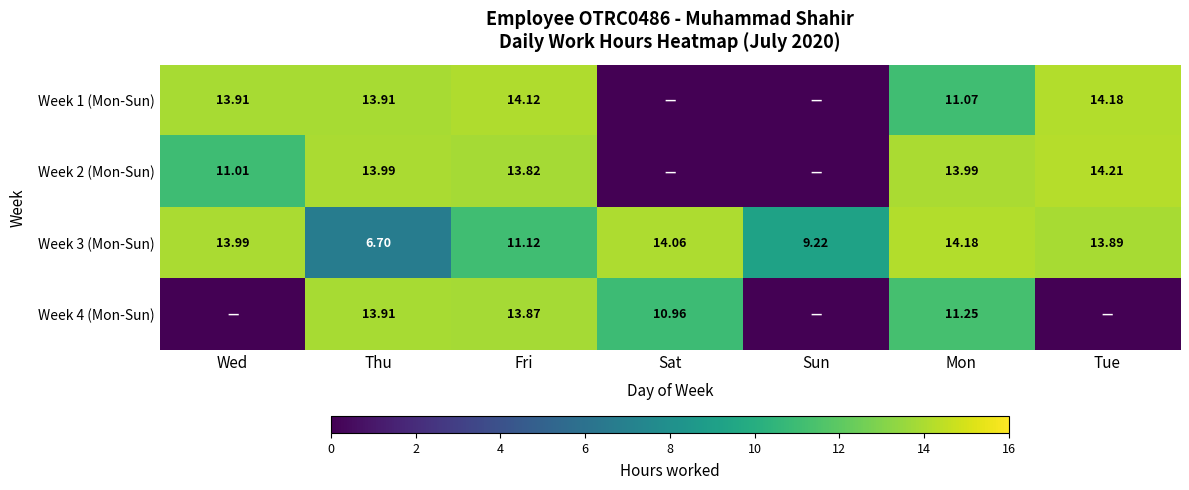

Is the value of Week 4 (Mon-Sun) at Mon greater than the value of Week 1 (Mon-Sun) at Thu?

No